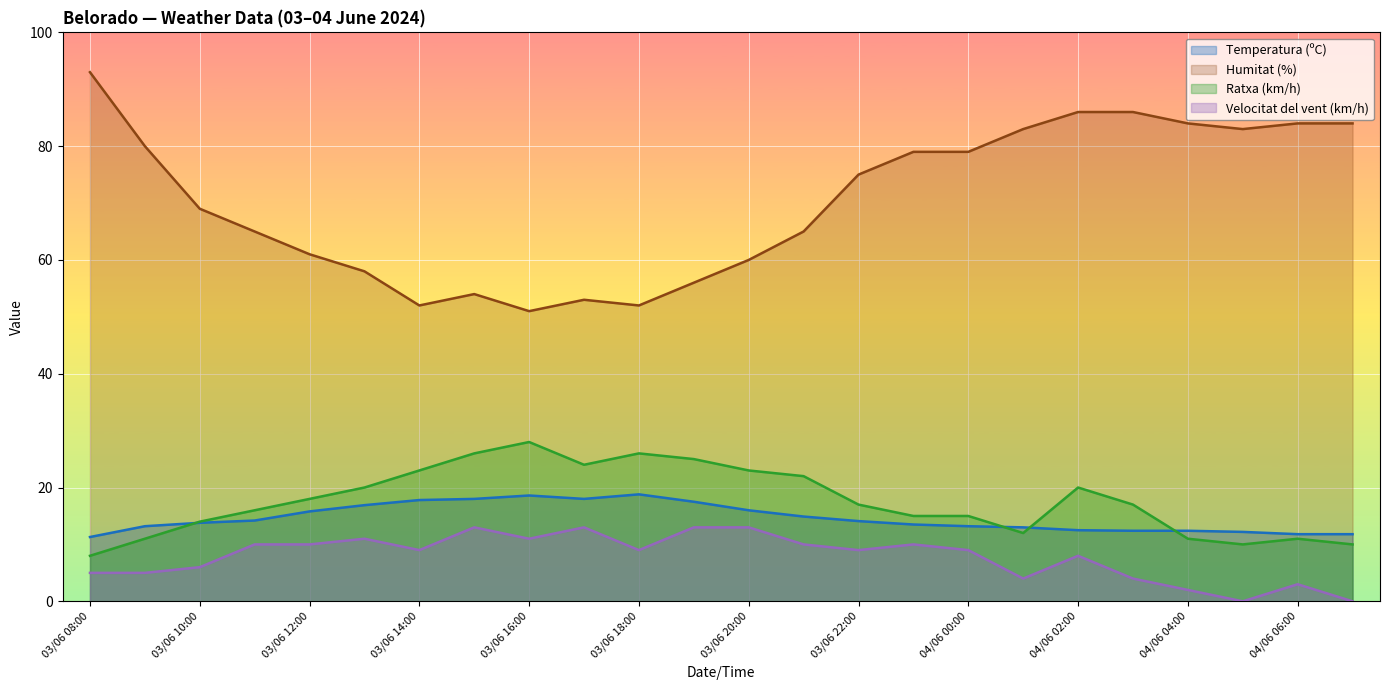

How many data points does each series have?

24